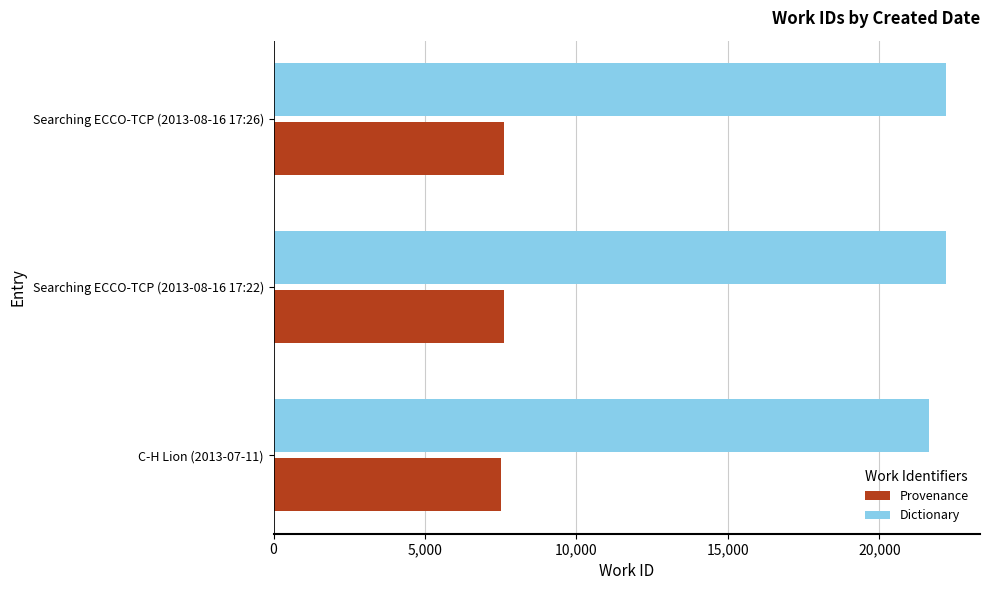

At which label is Dictionary closest to 21916?

Searching ECCO-TCP (2013-08-16 17:22)